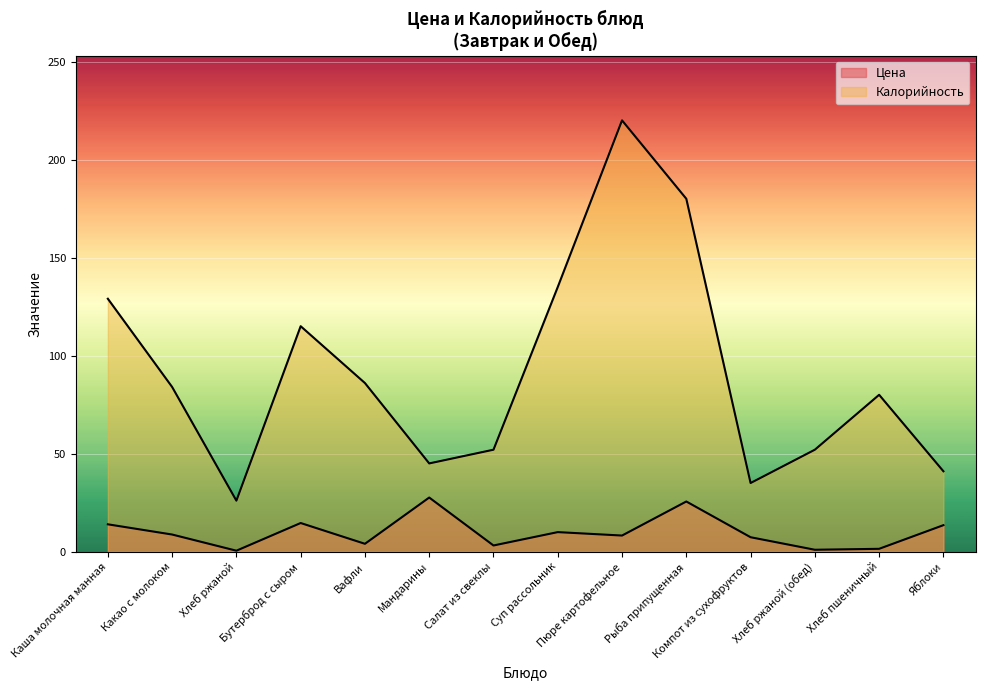

Reading right to left, list all the values displayed in this chart.

Цена: 13.5	1.4	1.0	7.3	25.6	8.2	10.0	3.1	27.6	4.0	14.6	0.5	8.7	13.9
Калорийность: 41.0	80.0	52.0	35.0	180.0	220.0	135.0	52.0	45.0	86.0	115.0	26.0	84.0	129.0